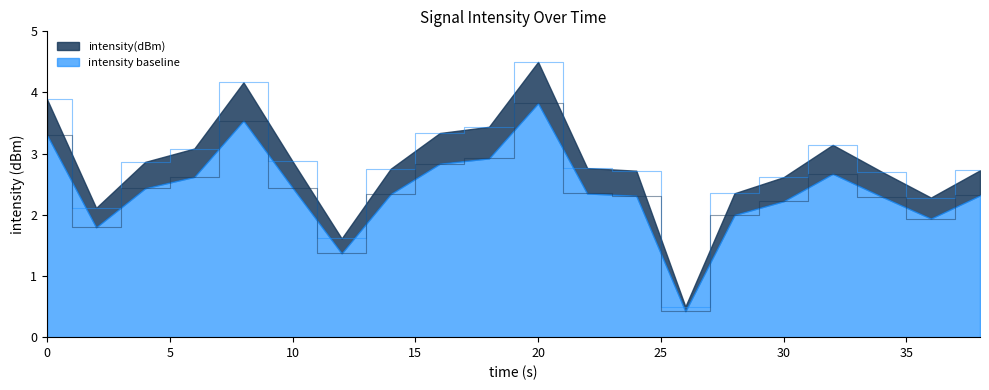

At which category is the sum across all series the highest?

20